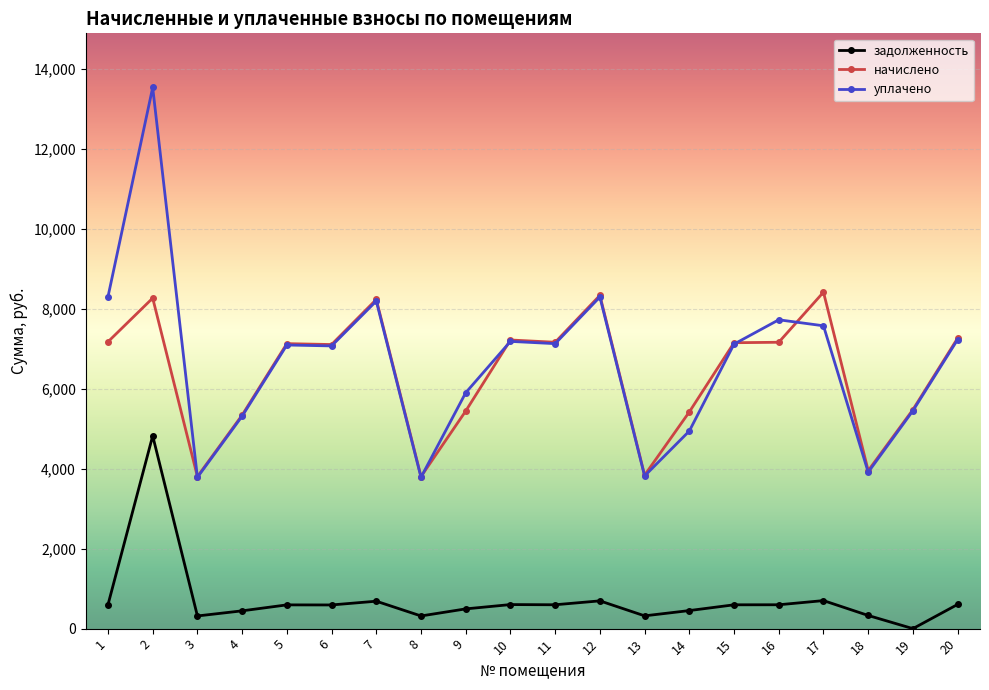

True or false: задолженность and уплачено intersect in this chart.

False